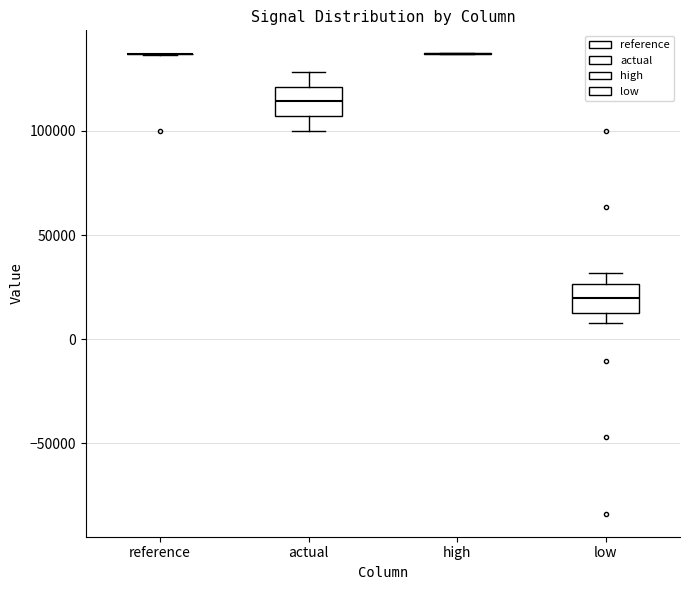

Where is the upper edge of the box for low on the y-axis? The values are not printed on the chart, so give them approximately, as read against the axis.

25000